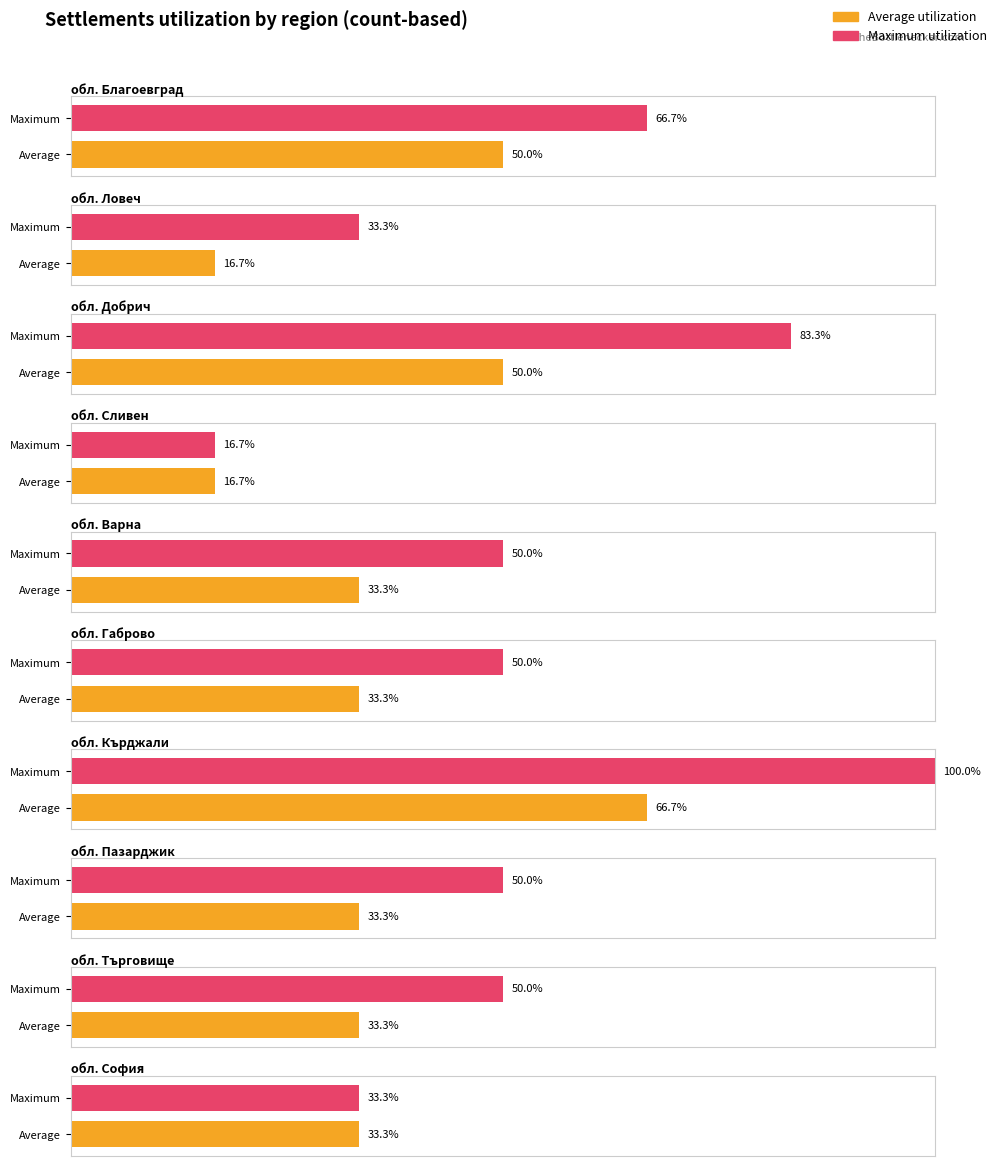

How many bars are there in total?

20